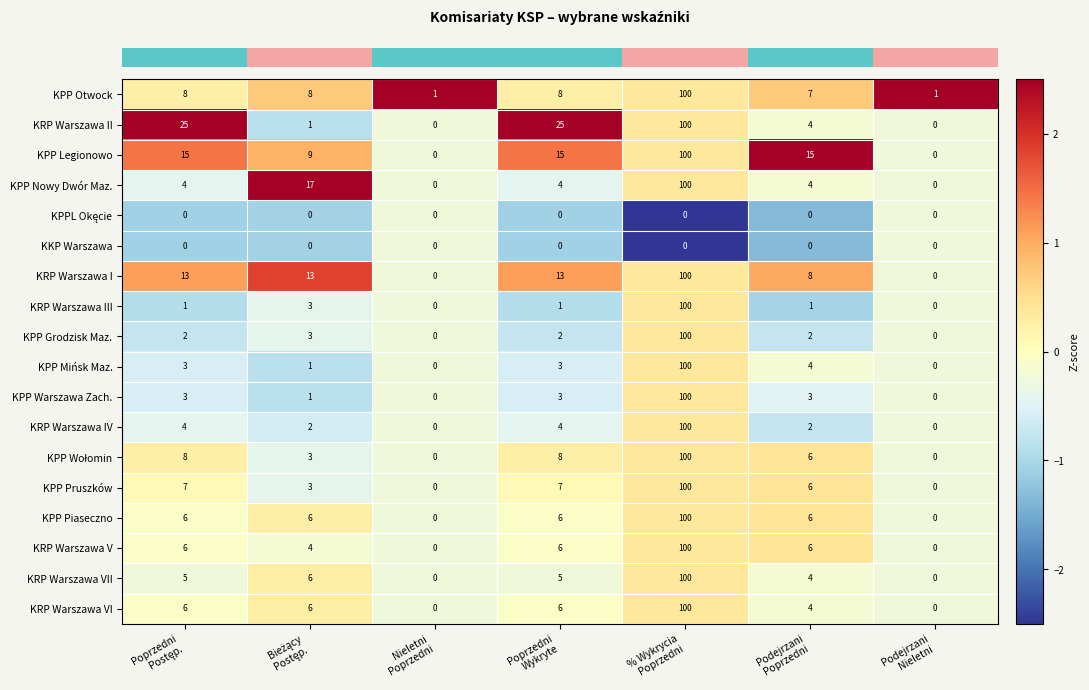

What is the difference between the maximum and minimum values in the KRP Warszawa IV series?

100